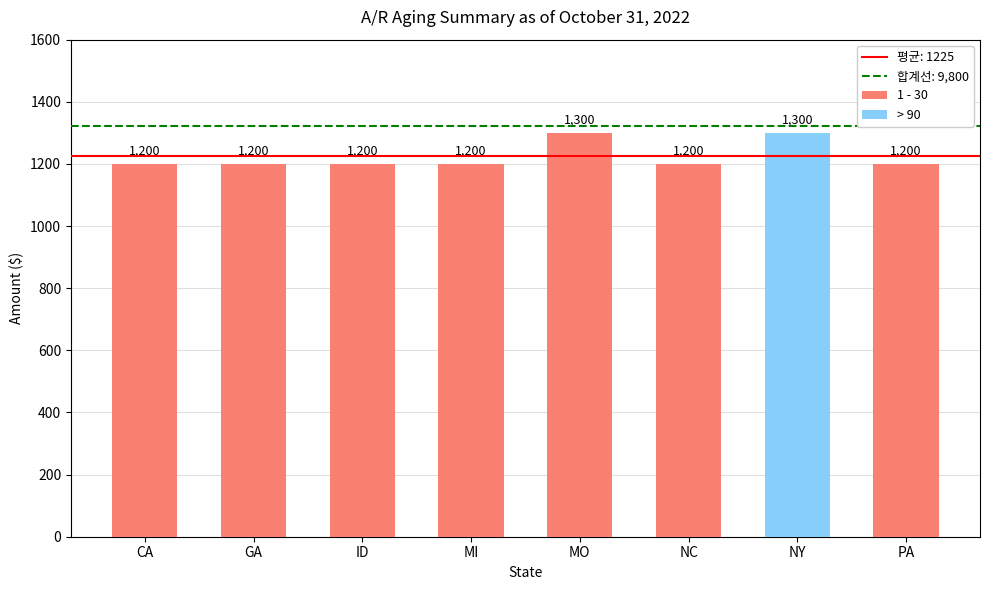

Which category has the highest value in the 1 - 30 series?

MO